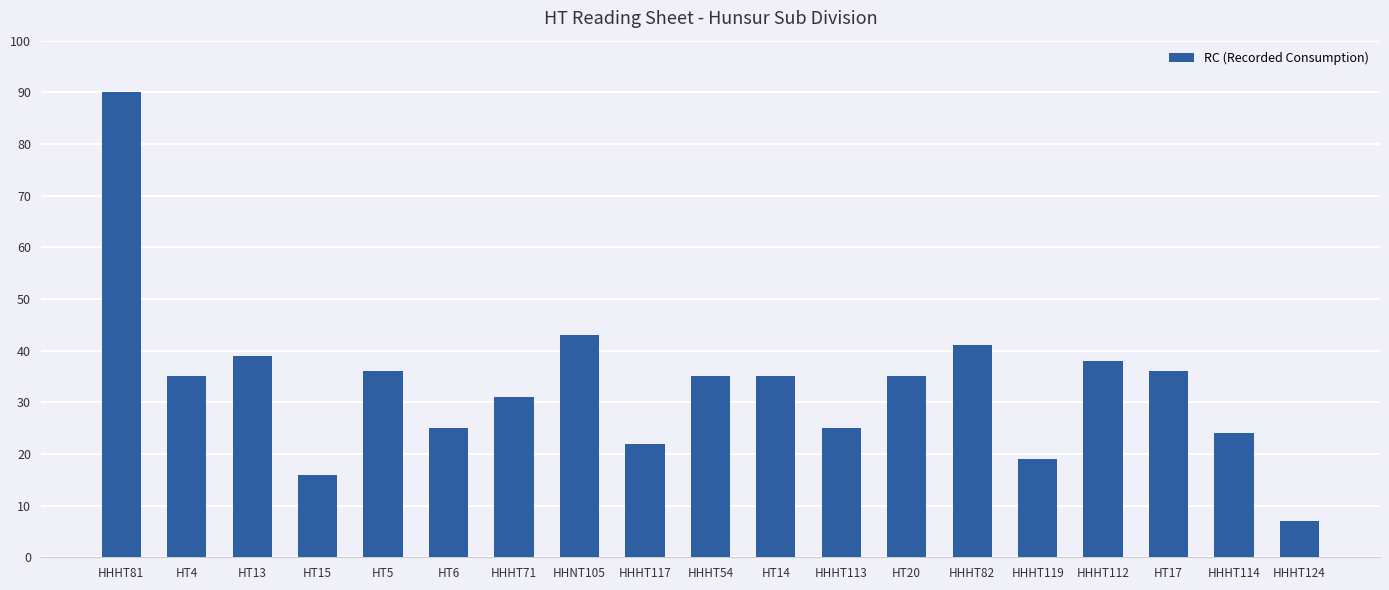

Which category has the lowest value across all series?

HHHT124